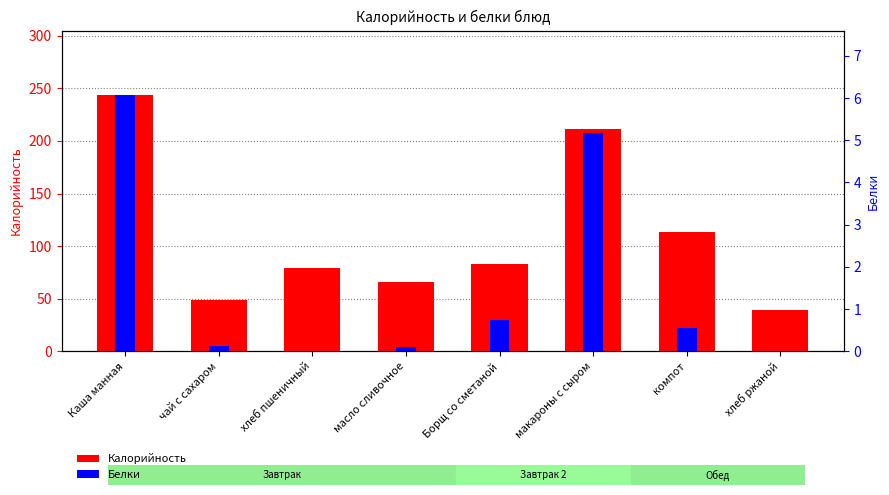

What is the difference between the maximum and minimum values in the Калорийность series?

205.1